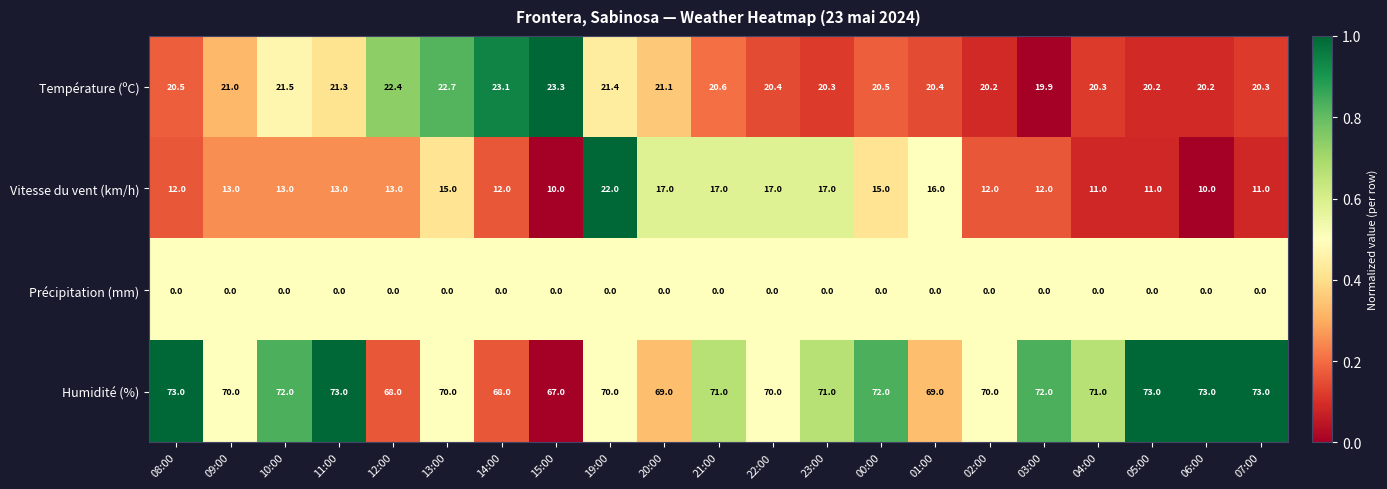

What is the total value across all series at 15:00?

100.3